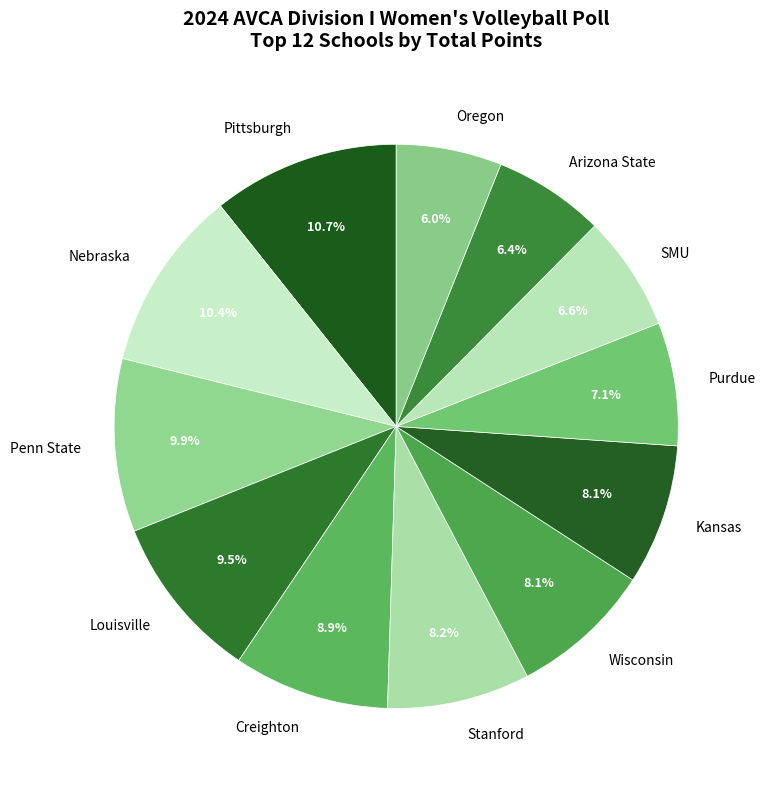

To the nearest percent, what percentage of the pie is Purdue?

7%